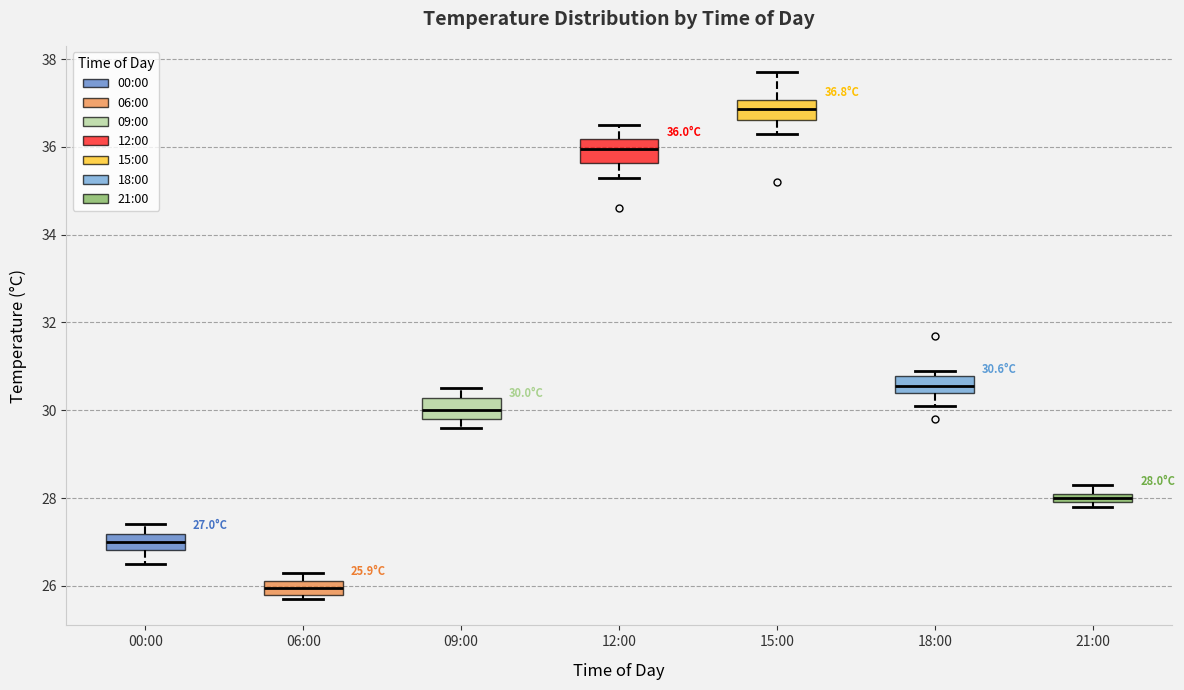

Which box has the highest median line?

15:00